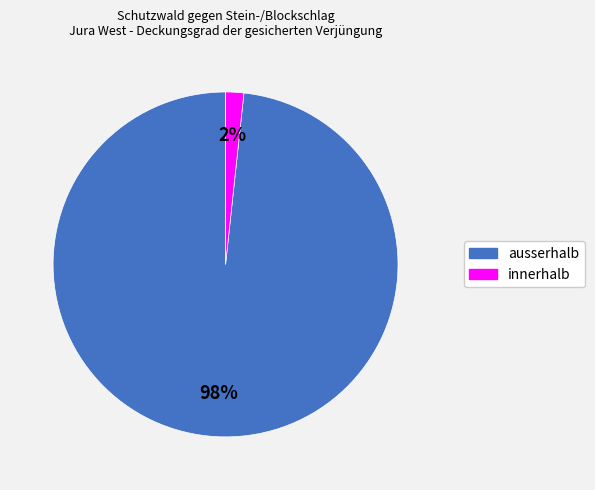

Is it true that innerhalb is 2% of the pie?

True